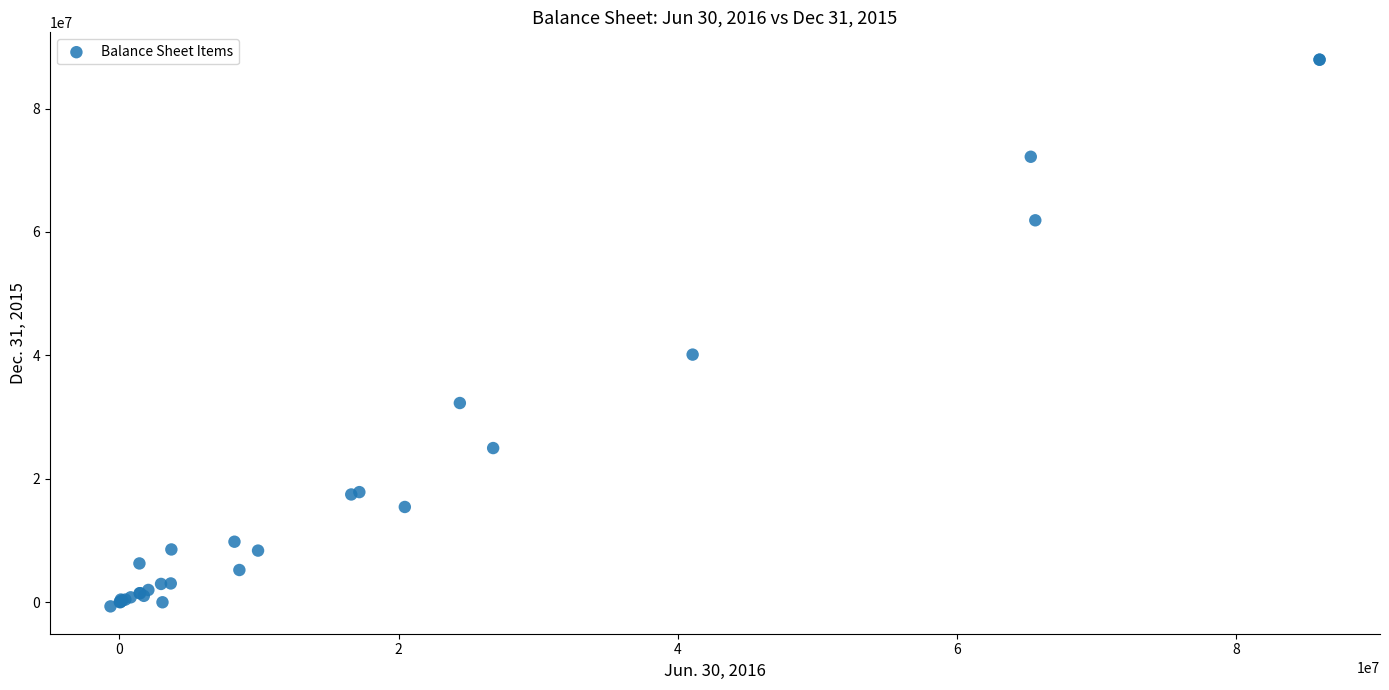

What Y value in the scatter plot is closest to 43624924?

40129285